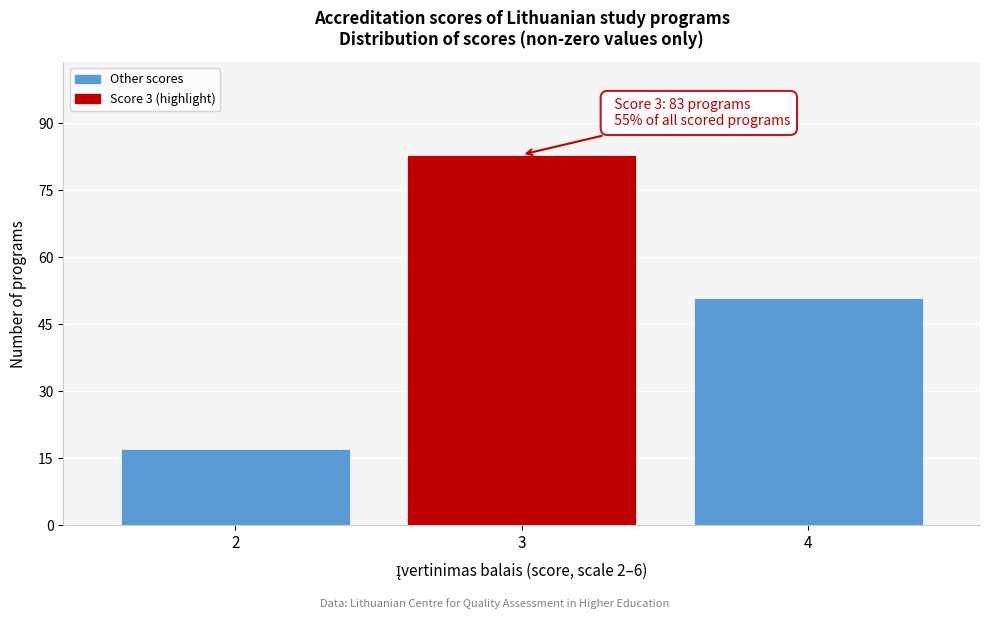

Reading left to right, extract all data points from this chart.

2=17	3=83	4=51